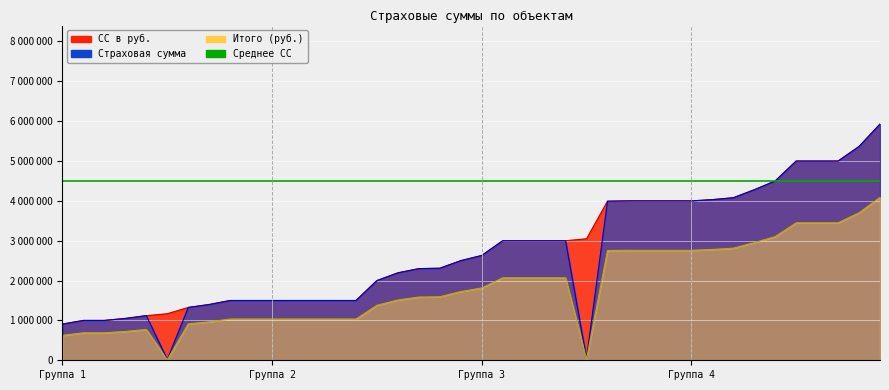

Between 25 and 28, which series saw the biggest shift?

Страховая сумма